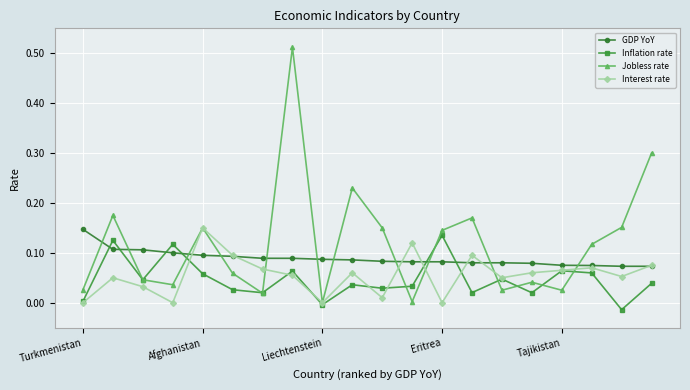

Which series has the widest spread of values?

Jobless rate